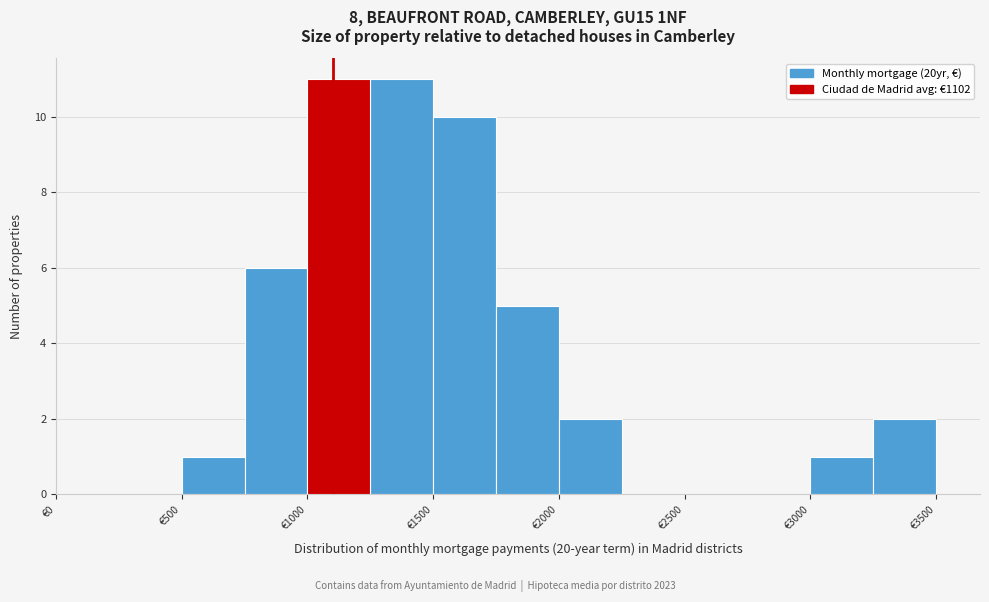

How tall is the bar that spans 500 to 750 on the x-axis? The values are not printed on the chart, so give them approximately, as read against the axis.

1